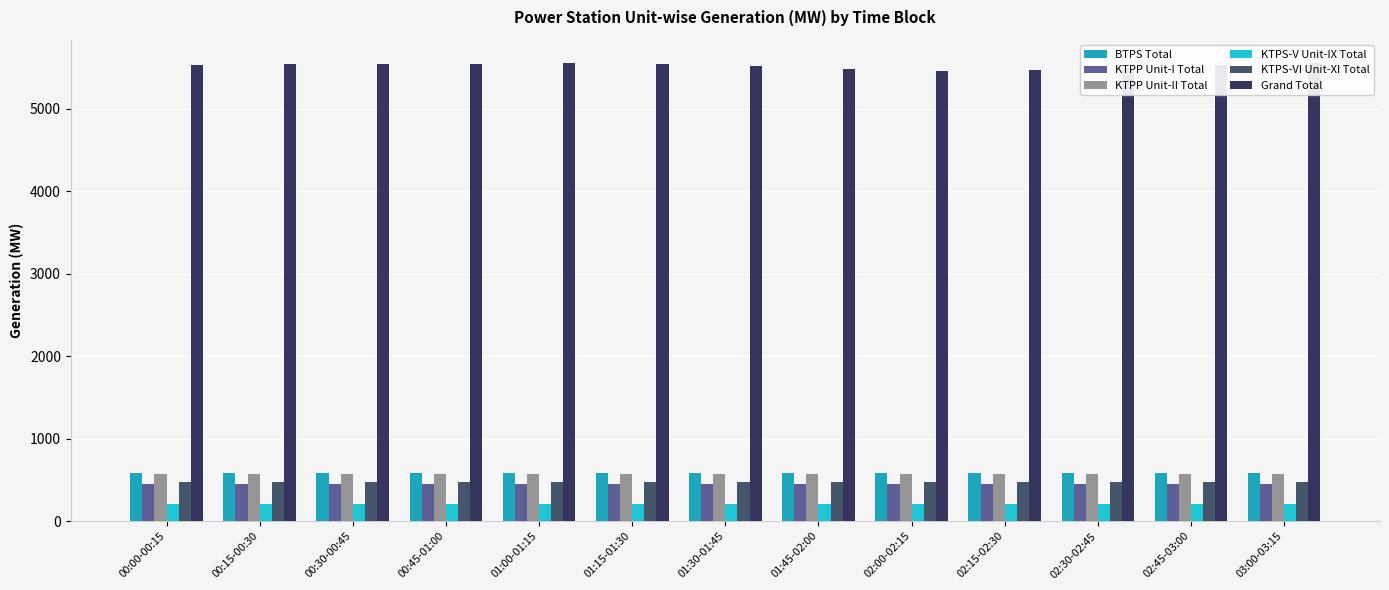

Reading left to right, extract all data points from this chart.

BTPS Total: 580.1	580.1	580.1	580.1	580.1	580.1	580.1	580.1	580.1	580.1	580.1	580.1	580.1
KTPP Unit-I Total: 452.0	452.0	452.0	452.0	452.0	452.0	452.0	452.0	452.0	452.0	452.0	452.0	452.0
KTPP Unit-II Total: 570.0	570.0	570.0	570.0	570.0	570.0	570.0	570.0	570.0	570.0	570.0	570.0	570.0
KTPS-V Unit-IX Total: 207.0	207.0	207.0	207.0	207.0	207.0	207.0	207.0	207.0	207.0	207.0	207.0	207.0
KTPS-VI Unit-XI Total: 474.7	474.7	474.7	474.7	474.7	474.7	474.7	474.7	474.7	474.7	474.7	474.7	474.7
Grand Total: 5529.7	5538.7	5537.7	5540.7	5553.7	5547.7	5513.7	5479.7	5461.7	5470.7	5492.7	5533.7	5558.7